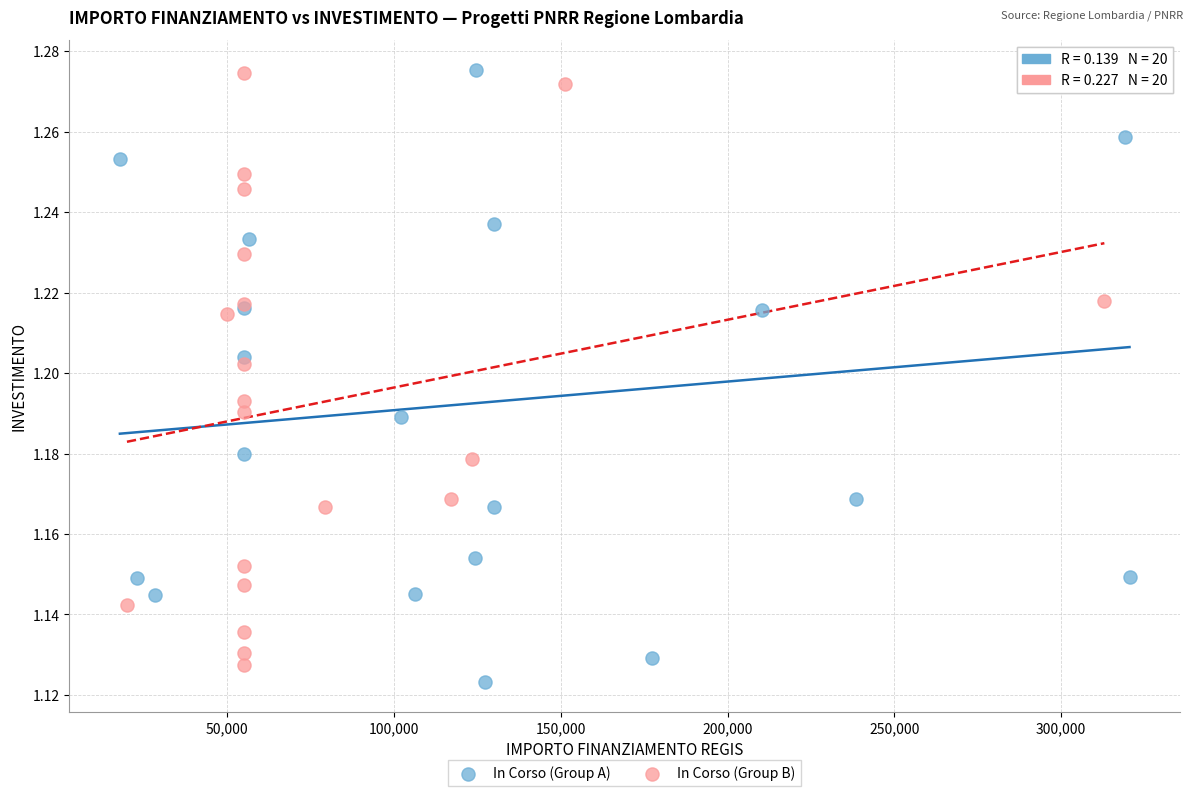

What are all the series names shown in the legend?

In Corso (Group A), In Corso (Group B)